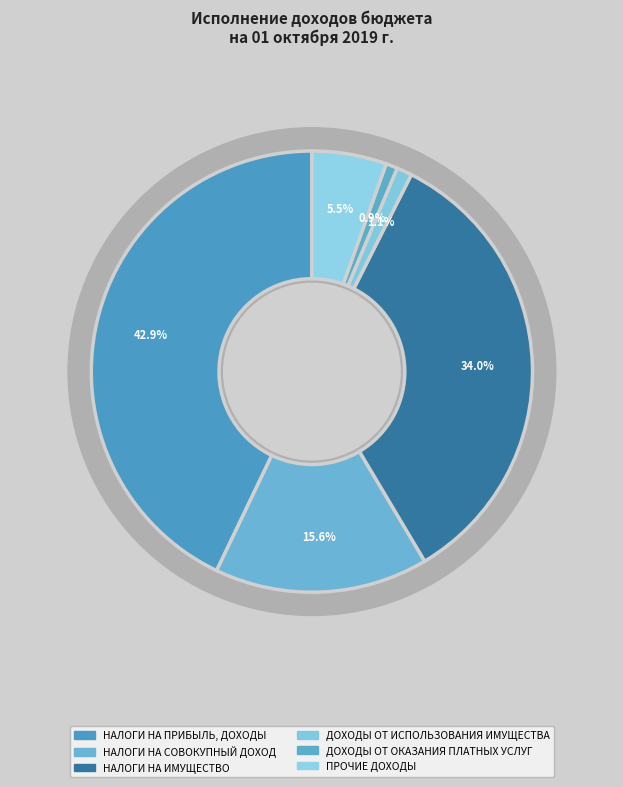

What percentage is the ДОХОДЫ ОТ ОКАЗАНИЯ ПЛАТНЫХ УСЛУГ slice, to the nearest percent?

1%